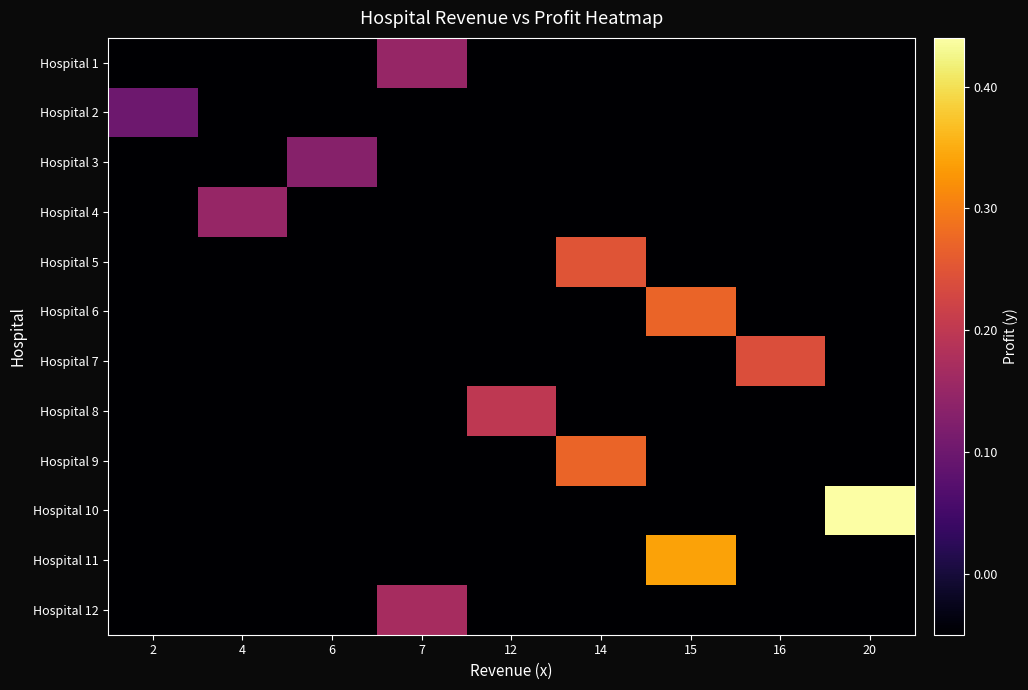

How many categories are shown in the chart?

9